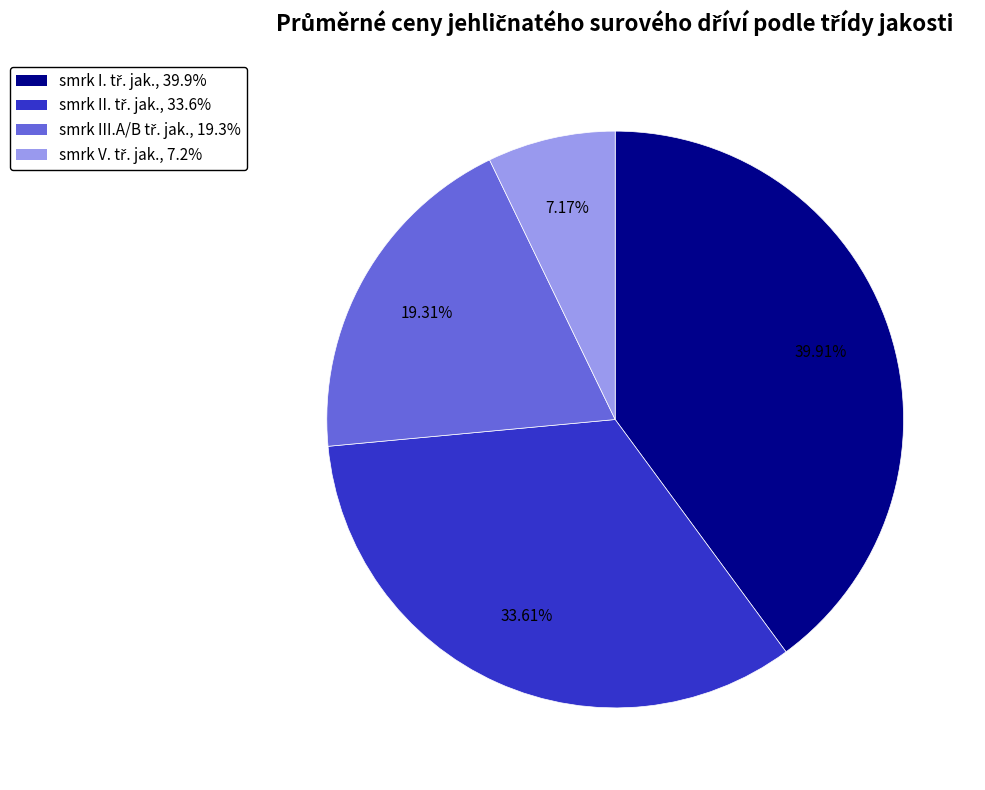

Is there a majority slice in this chart?

No